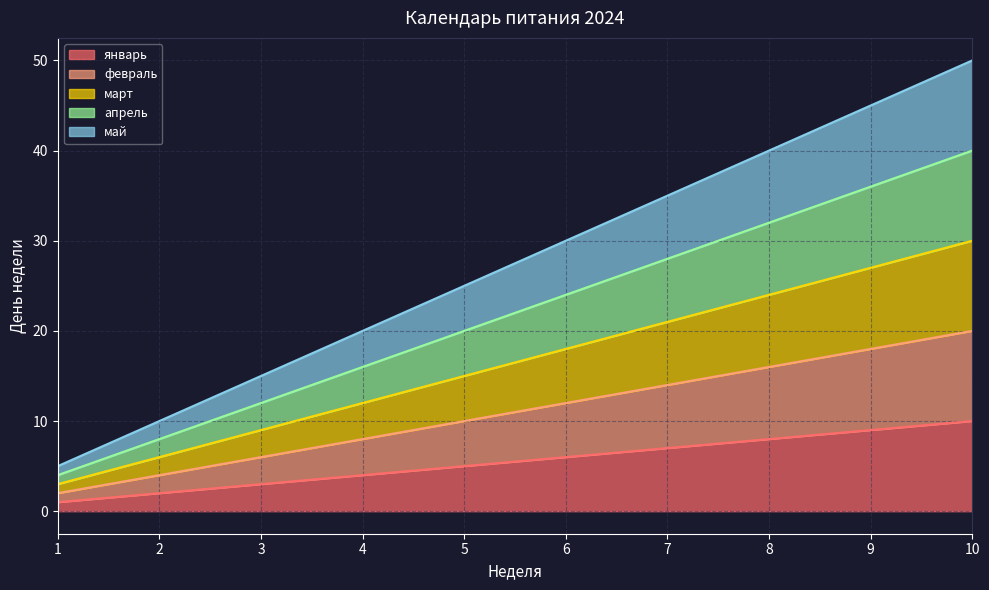

What is the smallest value displayed?

1